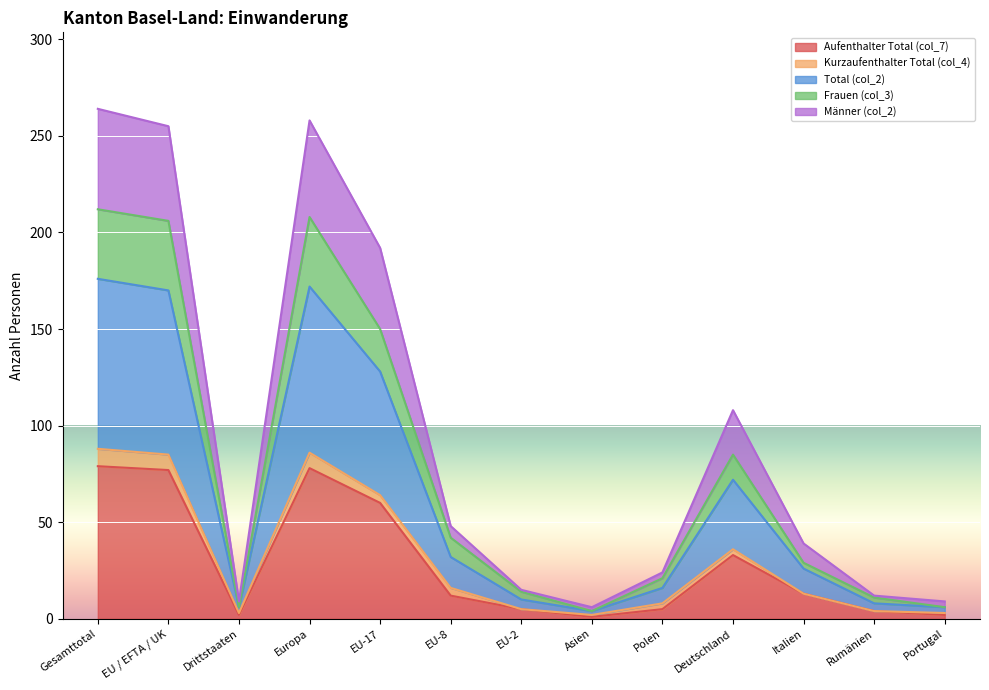

True or false: Aufenthalter Total (col_7) has more than 1 points higher than both neighbors.

True